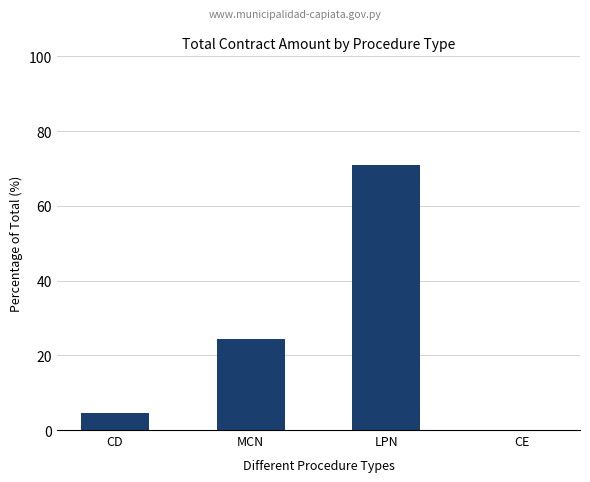

What value does the data have at CD?

4.6